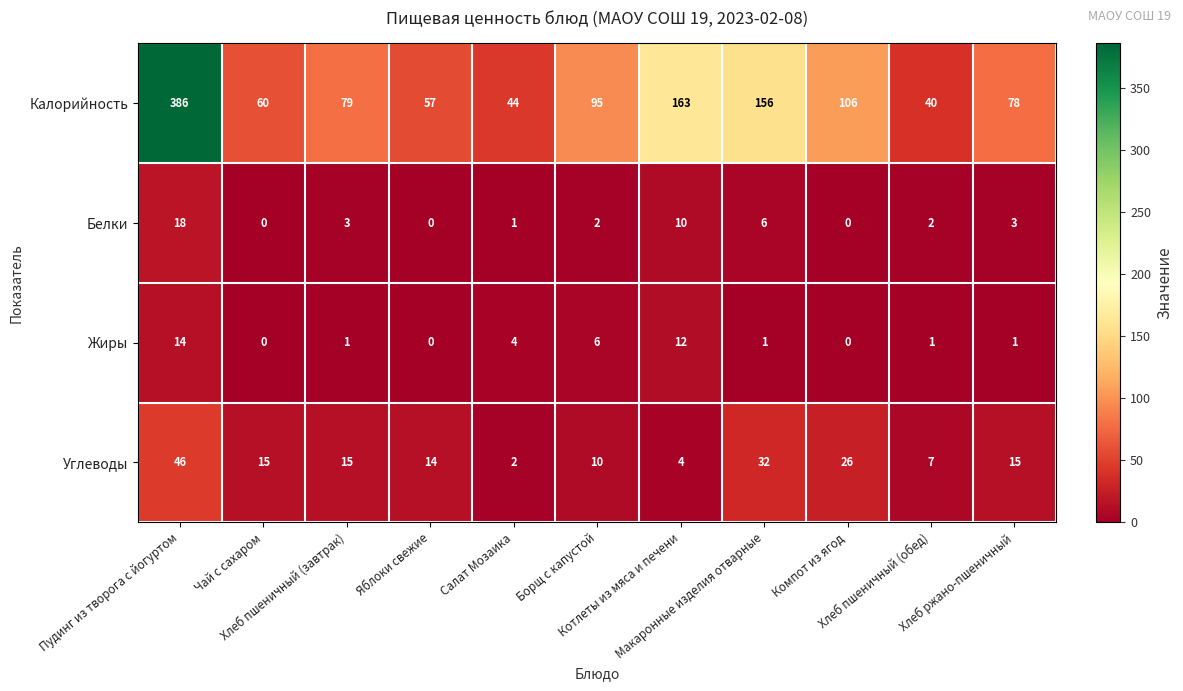

Which series has the largest total across all categories?

Калорийность